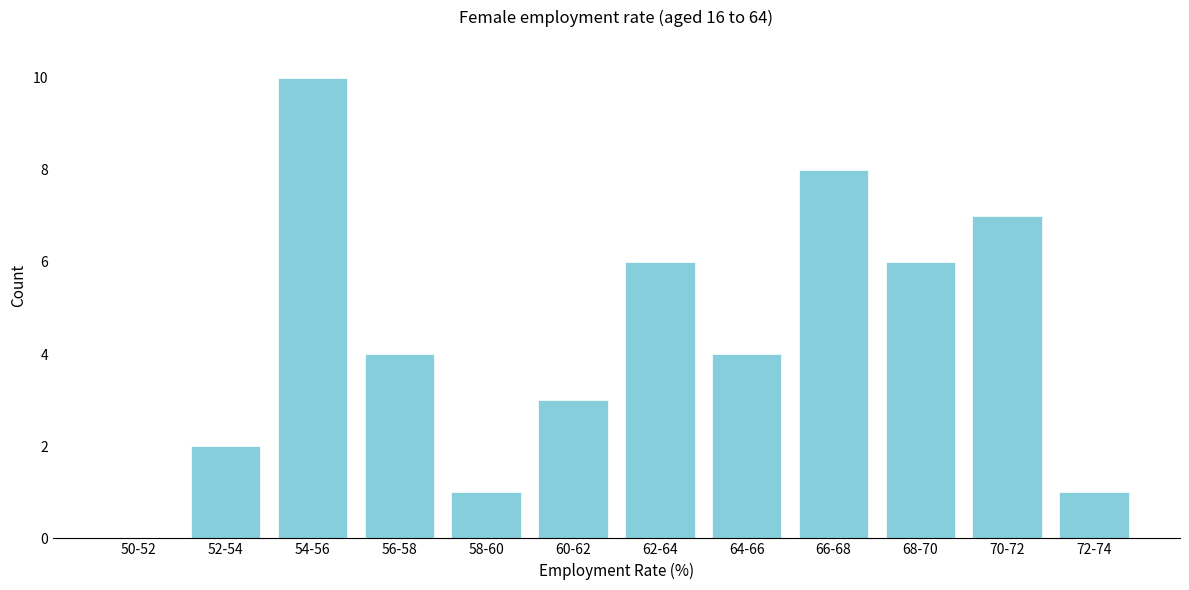

Reading right to left, what are all the values shown in this chart?

72-74=1	70-72=7	68-70=6	66-68=8	64-66=4	62-64=6	60-62=3	58-60=1	56-58=4	54-56=10	52-54=2	50-52=0